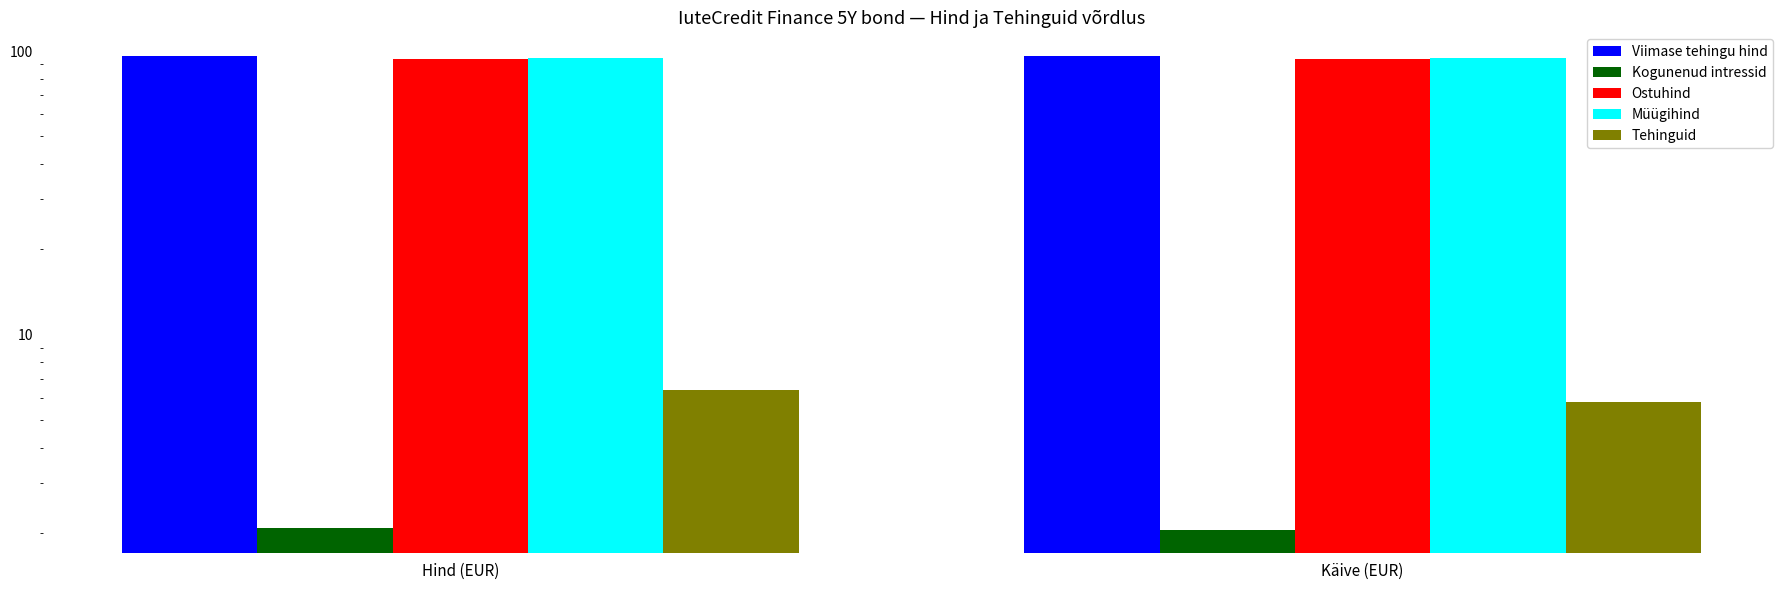

What is the sum of the Ostuhind values at Käive (EUR) and Hind (EUR)?

187.0